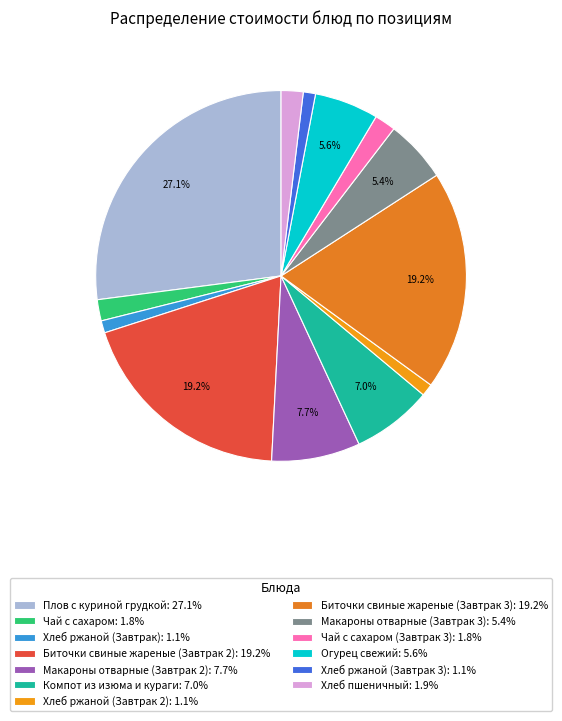

To the nearest percent, what is the average slice percentage?

8%